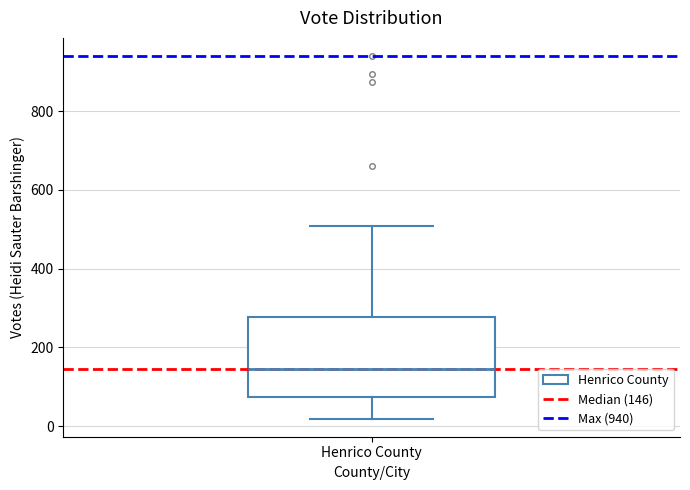

Transcribe this box plot: give where the median line is, the range the box spans, and where the two whiskers end, as read against the y-axis. The values are not printed on the chart, so give them approximately, as read against the axis.

median 140, box 80 to 280, whiskers 20 to 500